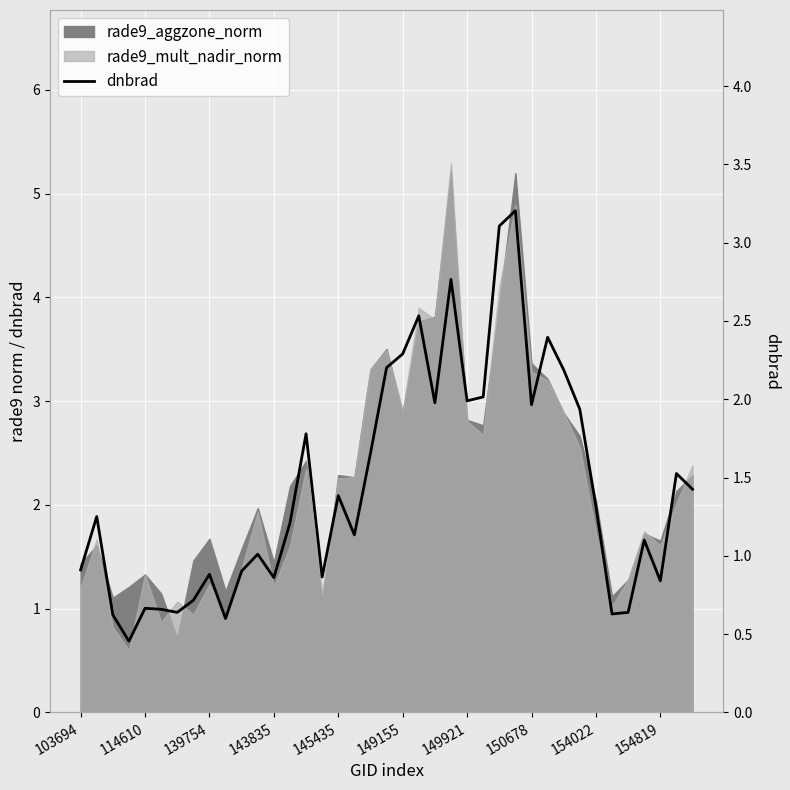

What value does the data have at 149155?

2.3